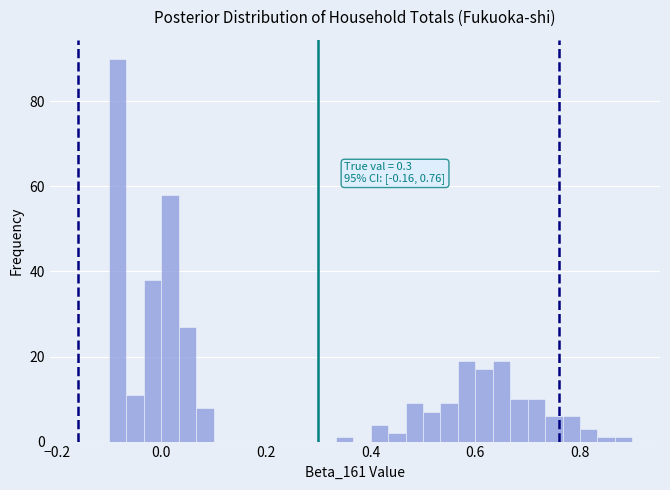

Around what value on the x-axis is the tallest bar? Give the approximate position of its centre, as read against the axis.

-0.08